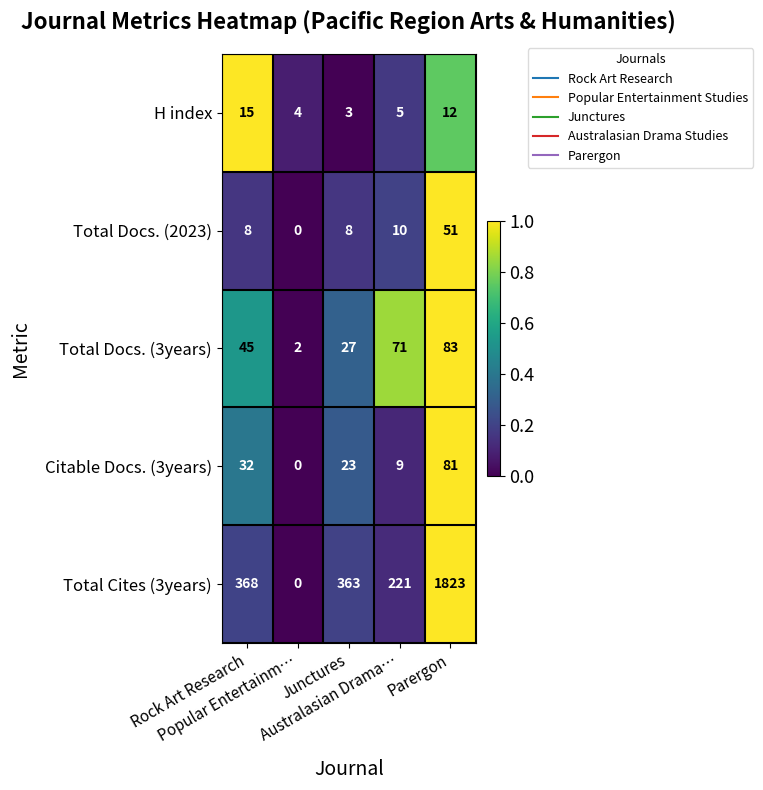

At which category does the chart reach its minimum across all series?

Popular Entertainm…